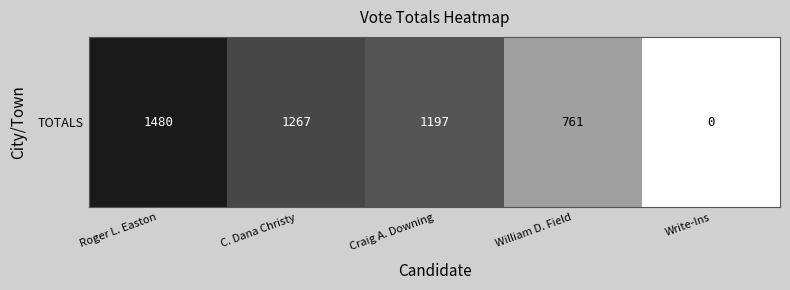

What is the difference between the second highest and second lowest values?

506